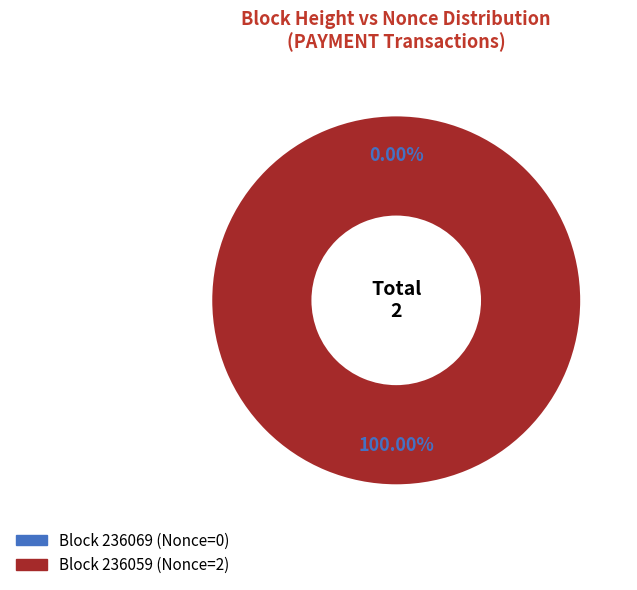

What is the change in value from 236069 to 236059?

+2